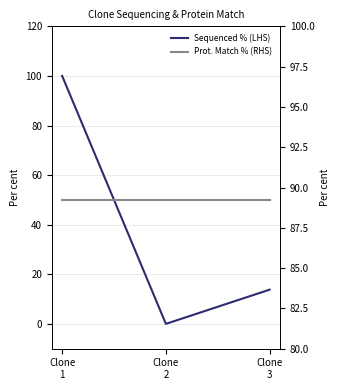

Which series has the largest total across all categories?

Prot. Match % (RHS)